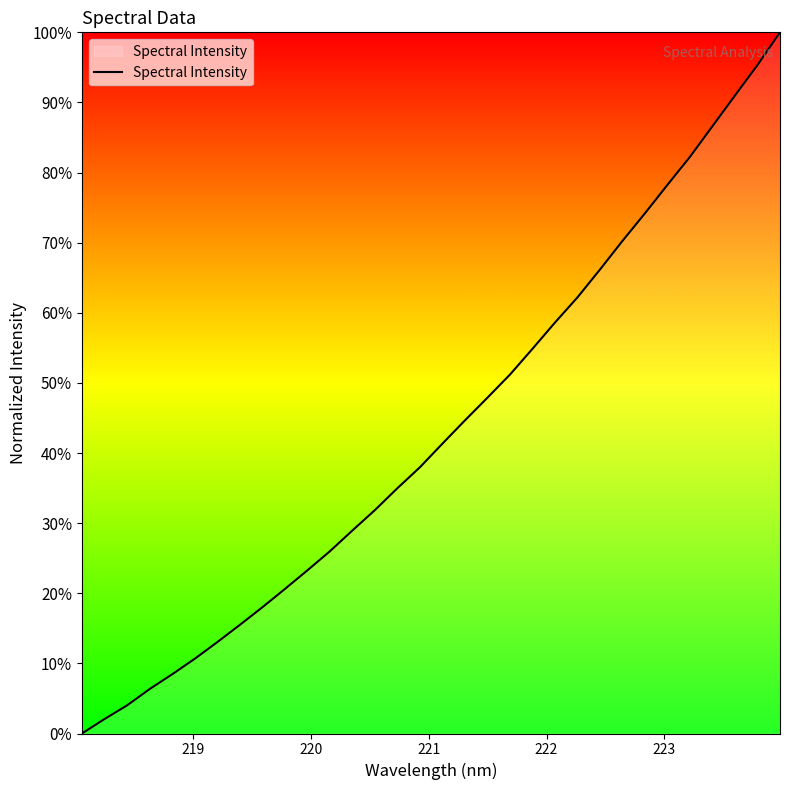

What is the difference between the maximum and minimum values?

100.0